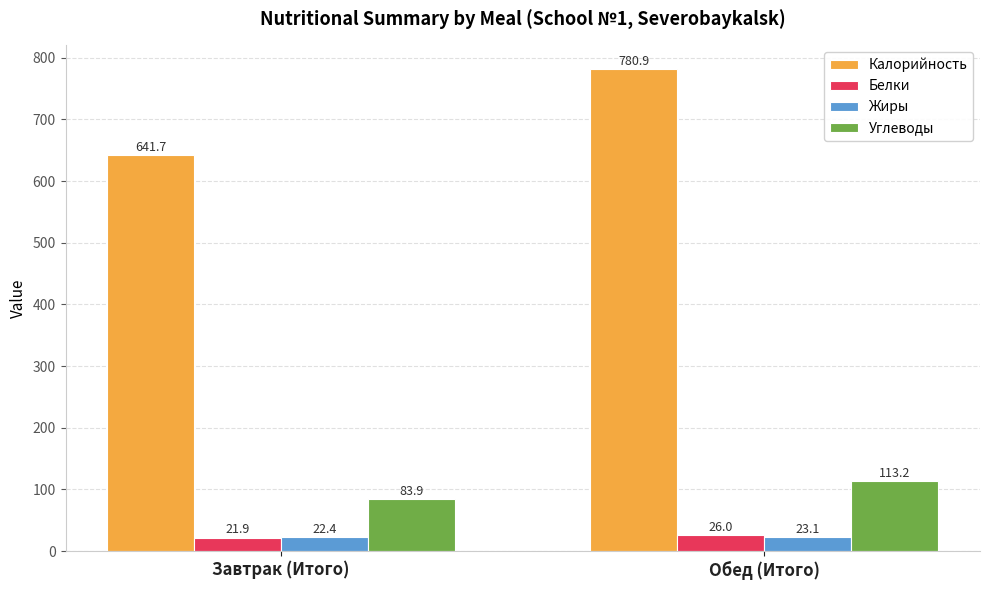

Is the value of Белки at Завтрак (Итого) greater than the value of Калорийность at Обед (Итого)?

No